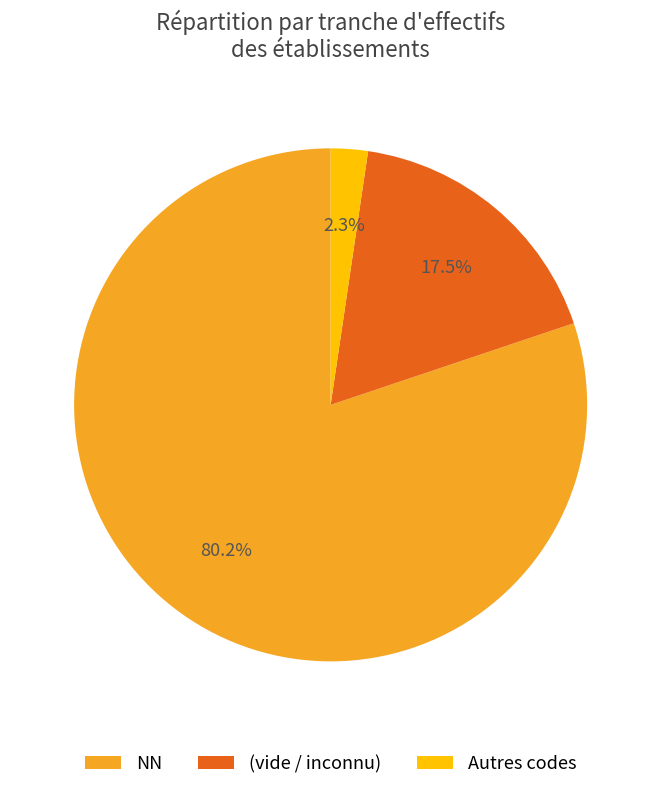

Count the number of slices in the pie.

3